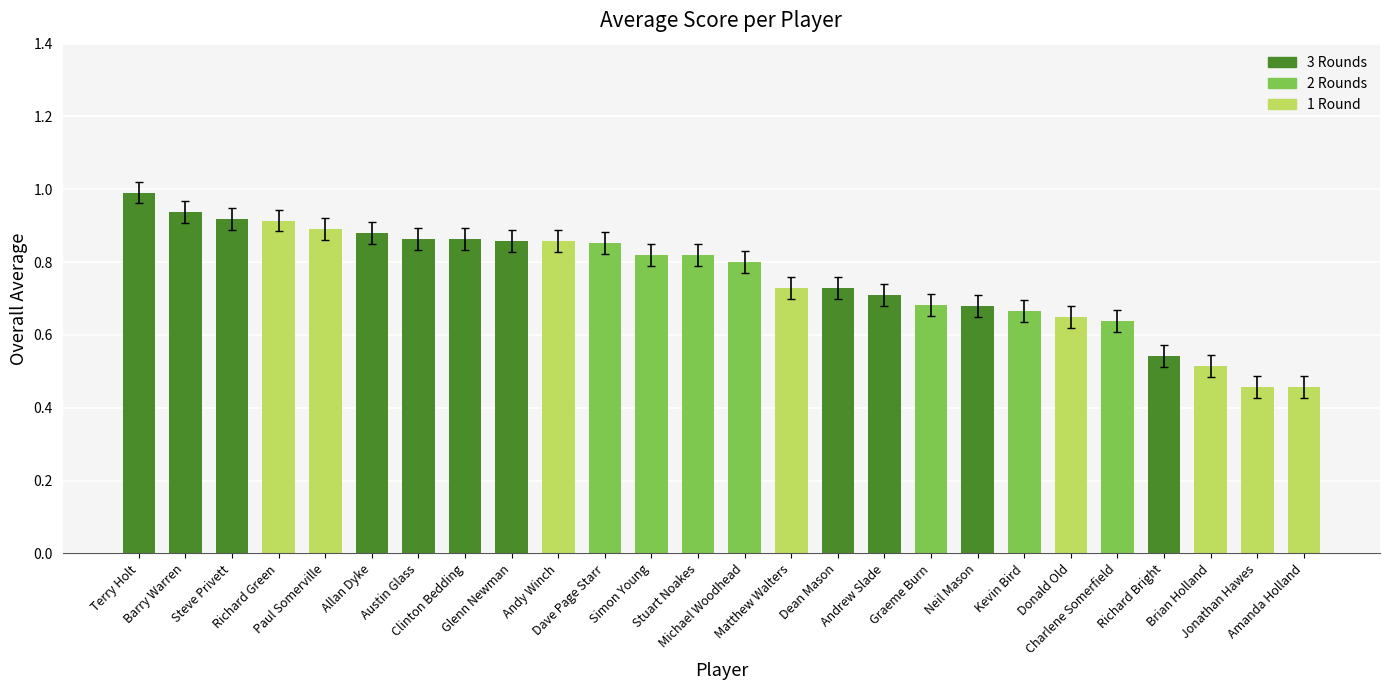

What is the maximum value shown in the chart?

1.0